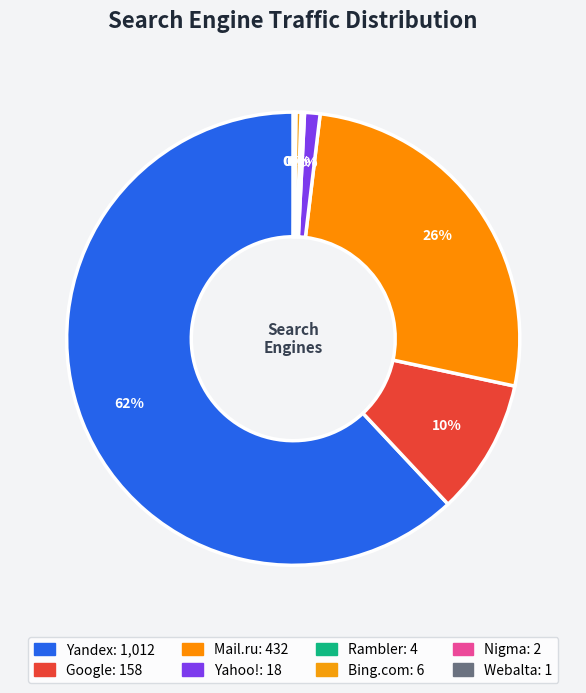

To the nearest percent, what is the average slice percentage?

12%